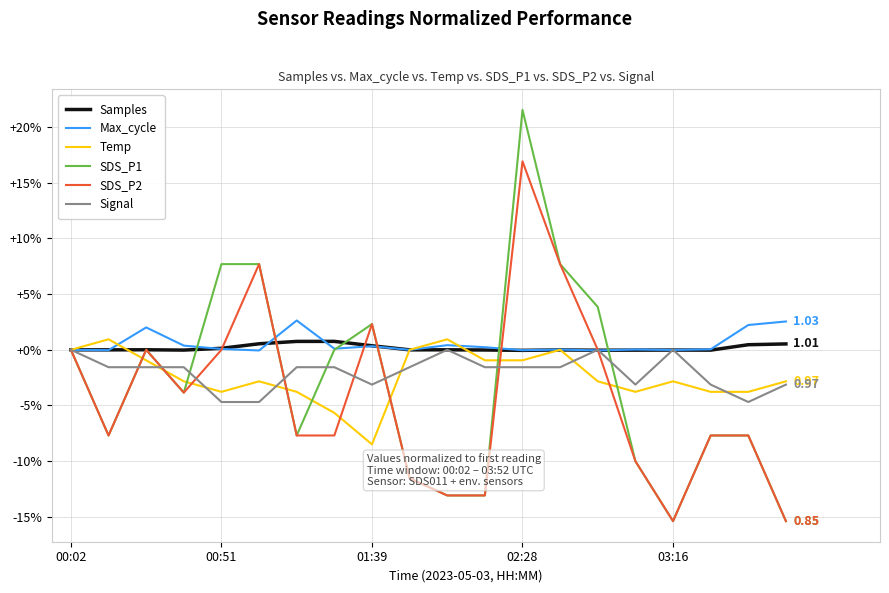

Is this an area chart (filled region under the line)?

No